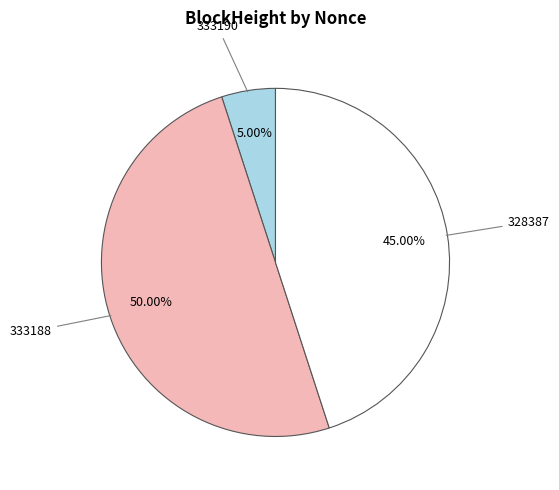

Is 333190 the majority of the pie?

No